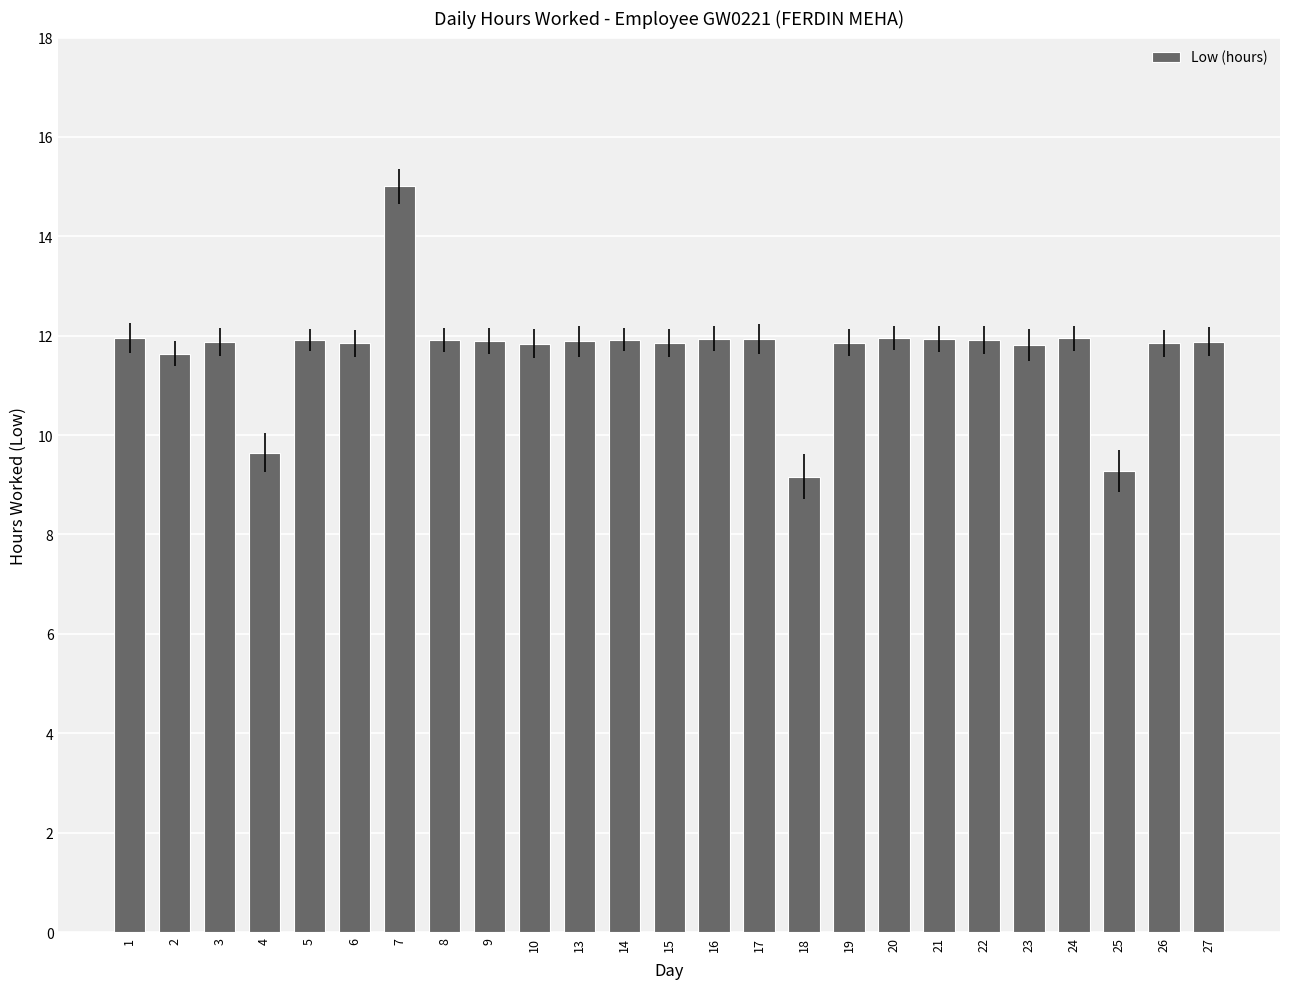

What is the minimum value shown in the chart?

9.2